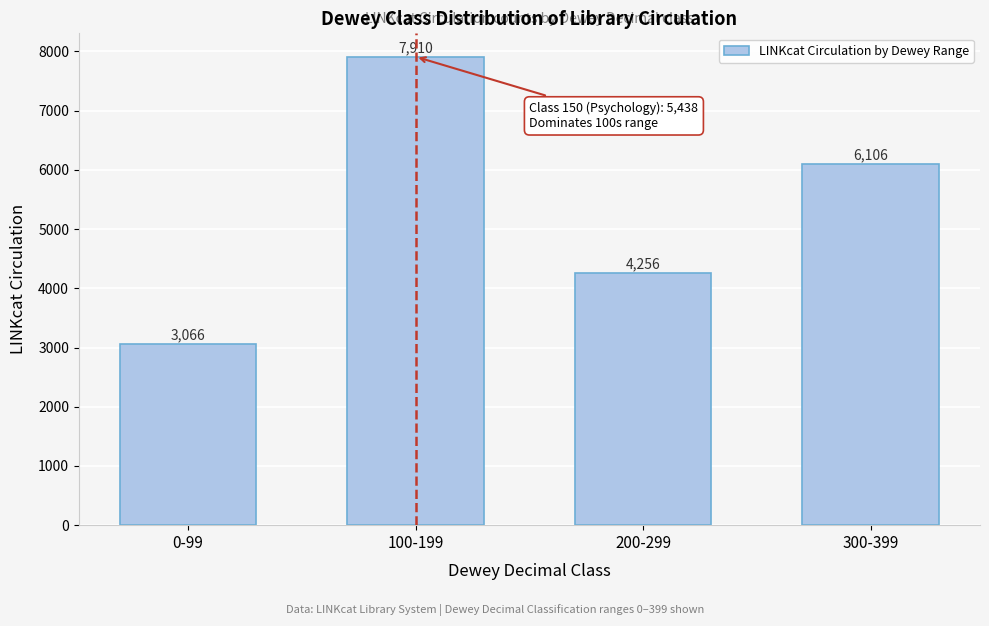

Reading left to right, extract all data points from this chart.

0-99=3066	100-199=7910	200-299=4256	300-399=6106